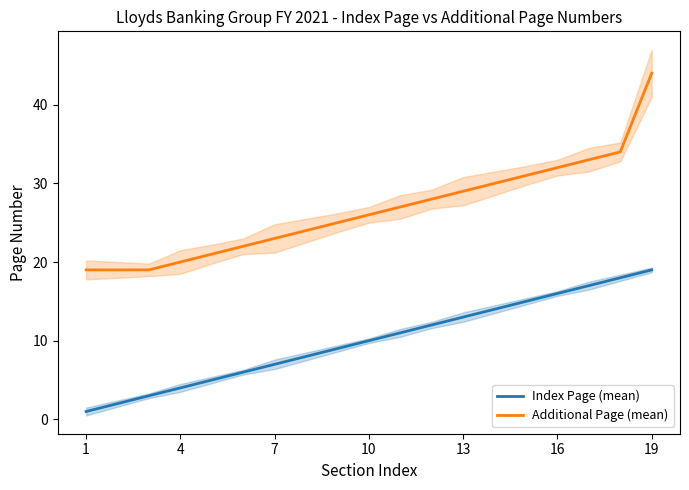

What is the maximum value shown in the chart?

44